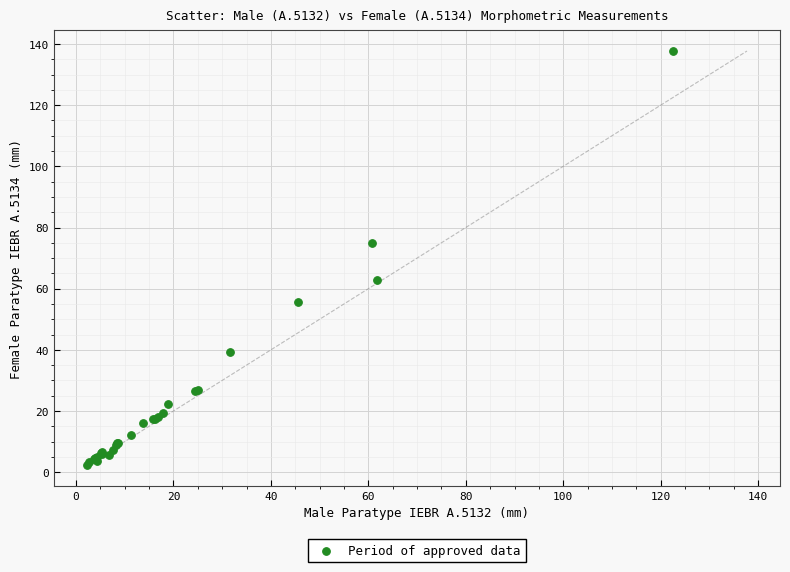

What Y value in the scatter plot is closest to 70?

74.8